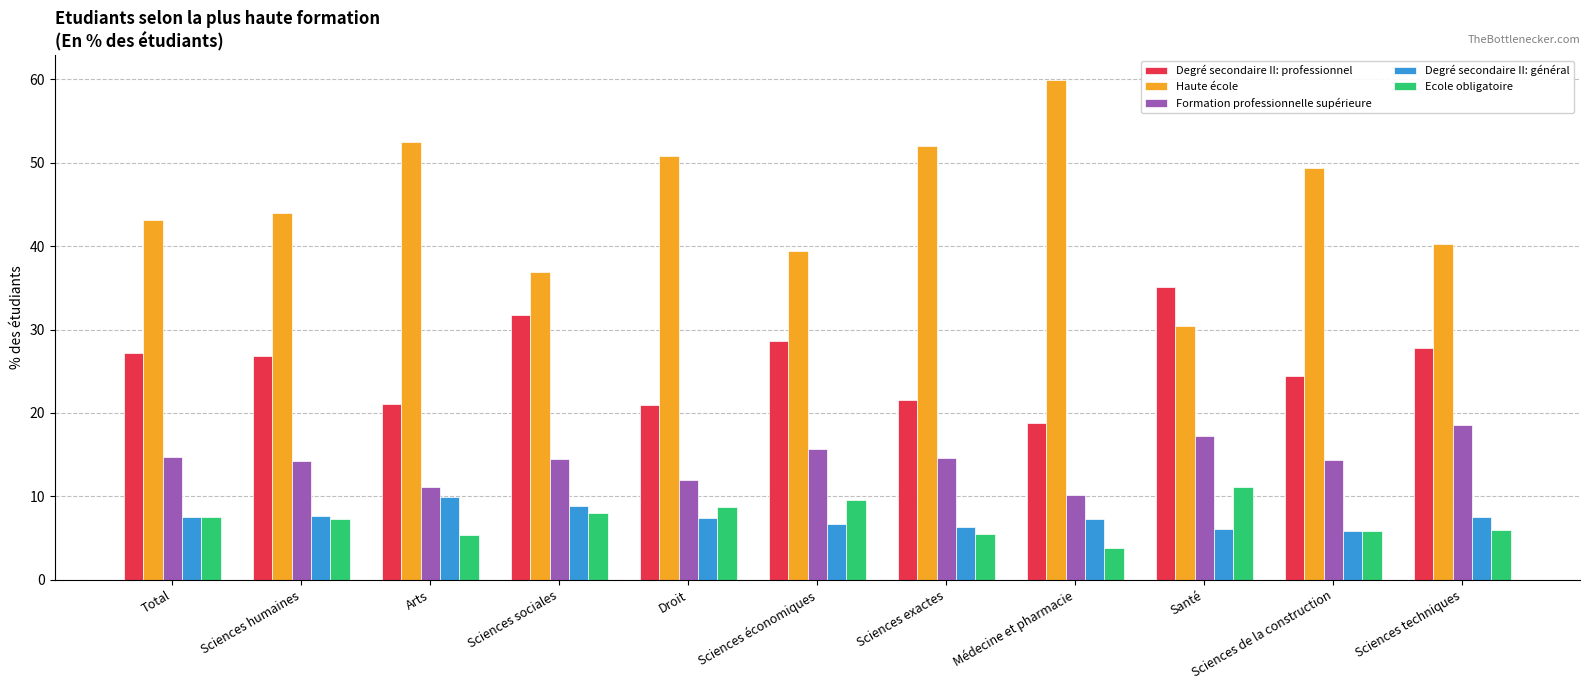

What is the minimum value shown in the chart?

3.8